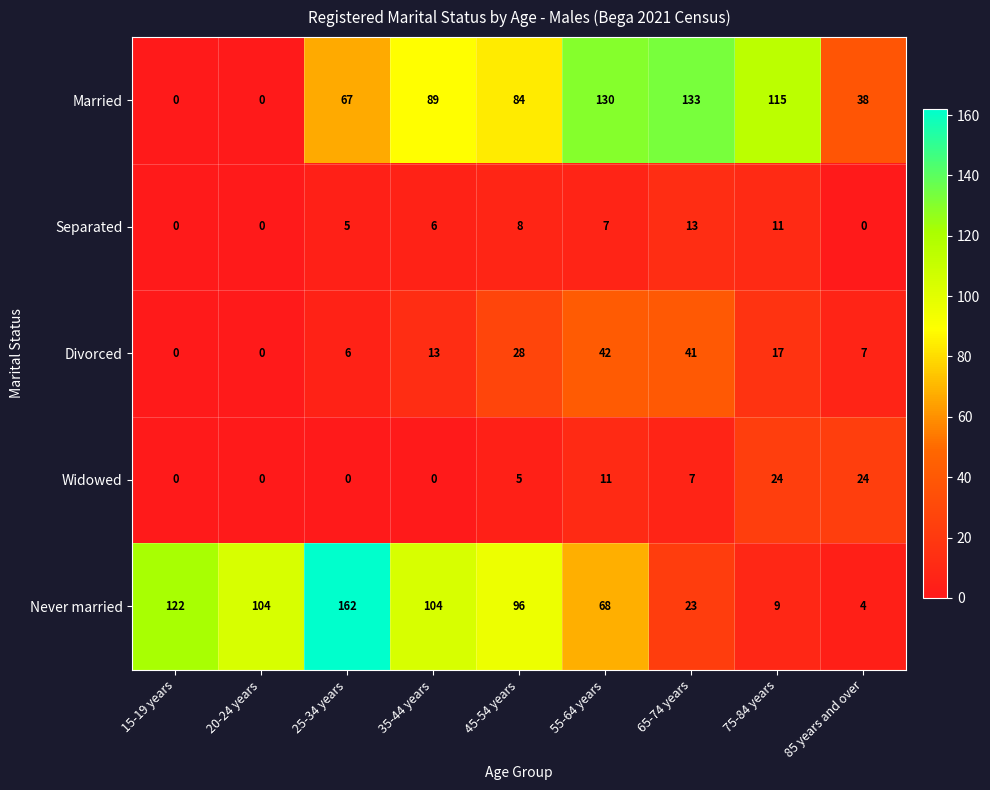

How many distinct data groups are displayed?

5